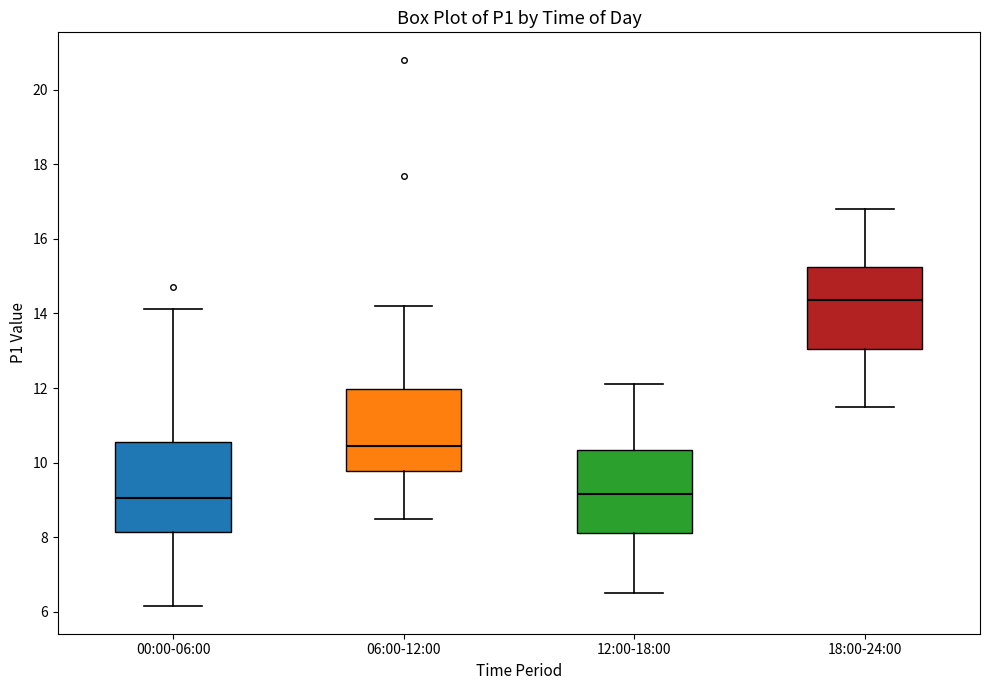

Where does the lower whisker of the box for 12:00-18:00 end on the y-axis? The values are not printed on the chart, so give them approximately, as read against the axis.

6.6